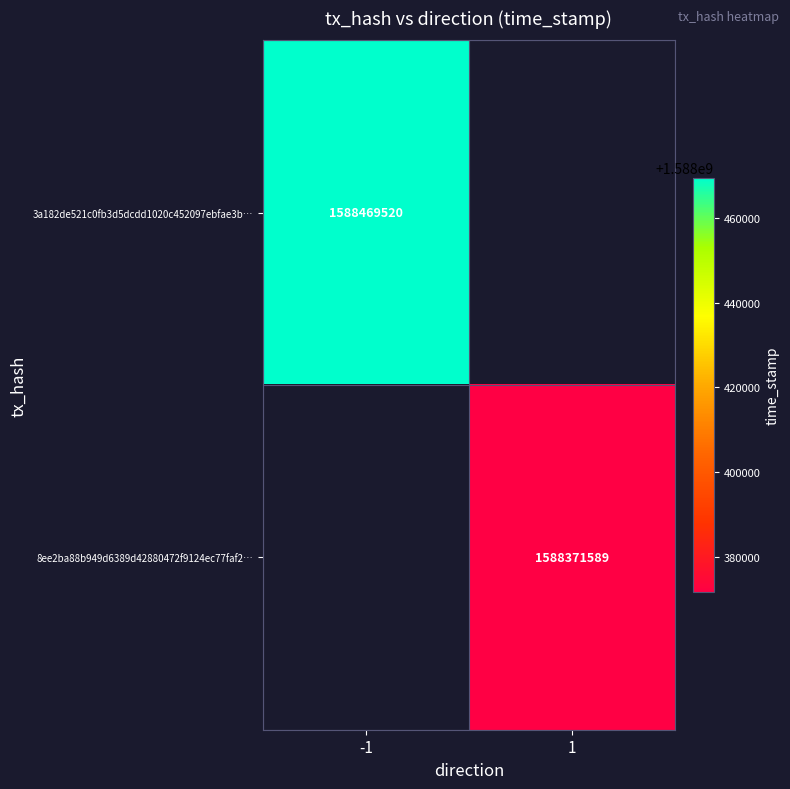

True or false: 3a182de521c0fb3d5dcdd1020c452097ebfae3b… has a value of 864139118 at -1.

False